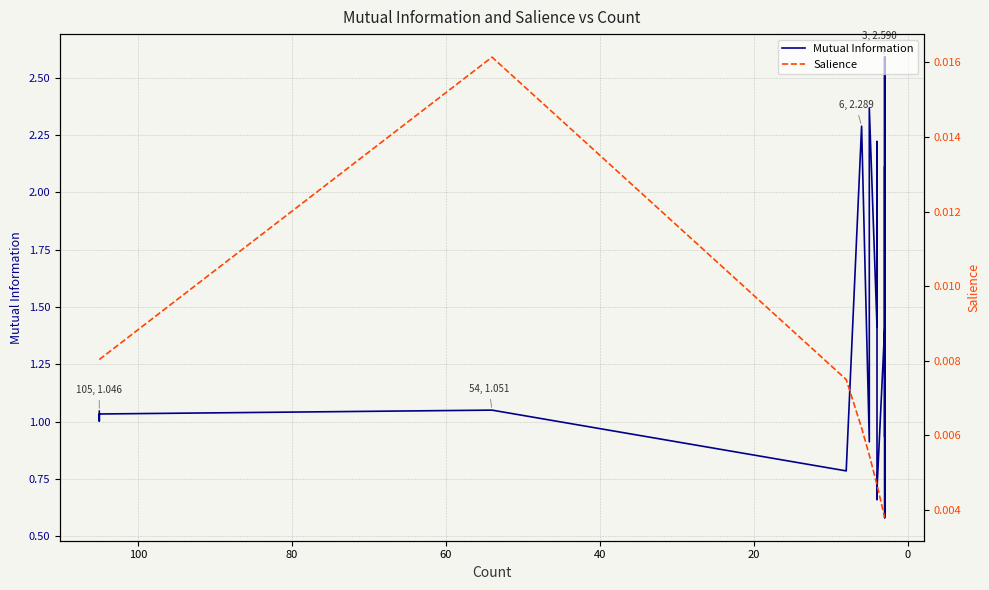

True or false: Mutual Information and Salience cross at least once.

False